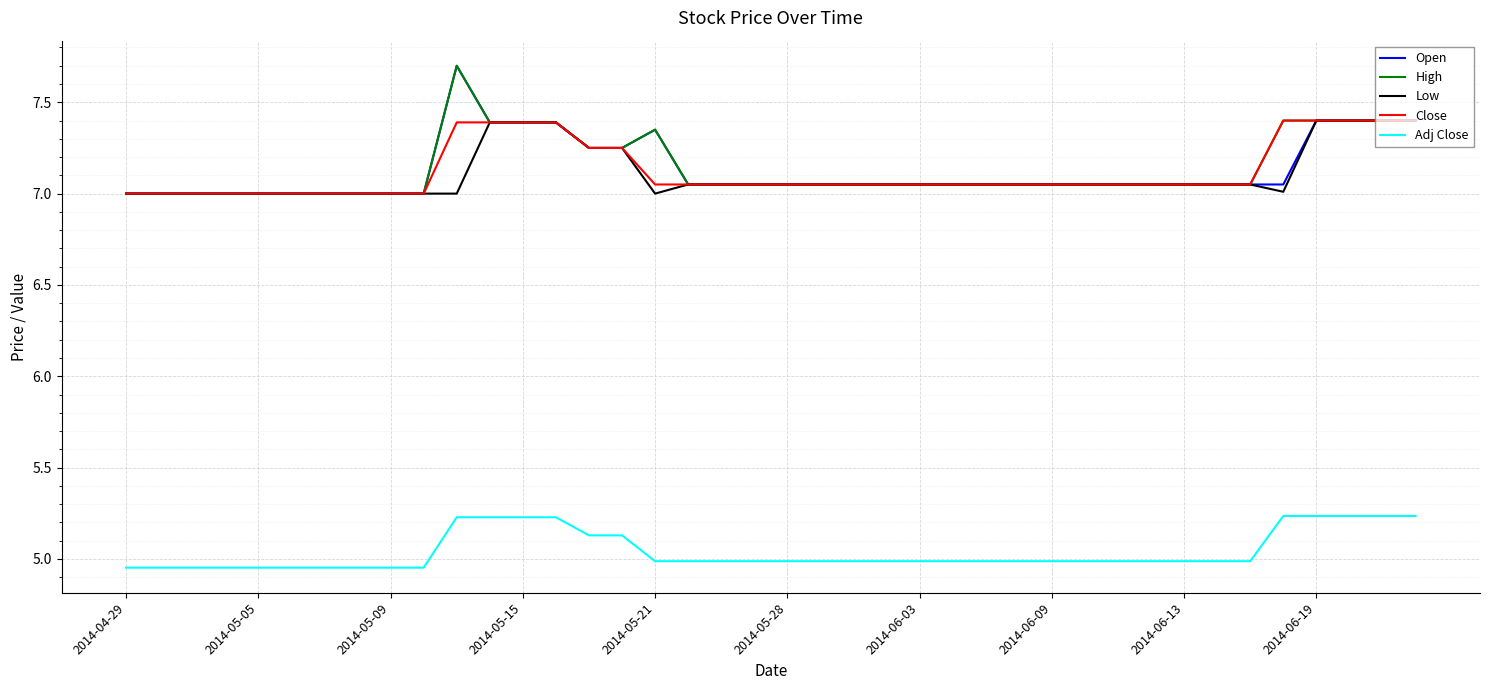

At how many categories does at least one series exceed 6?

40